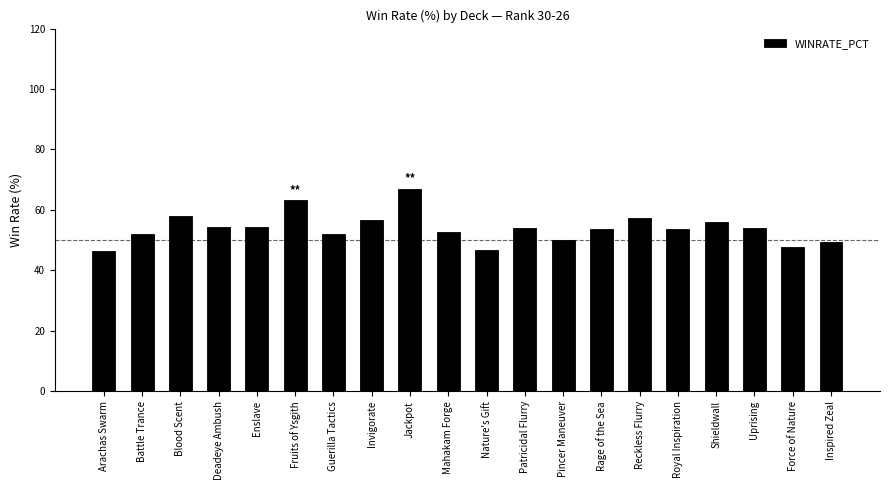

Where does the data first go above 53?

Blood Scent